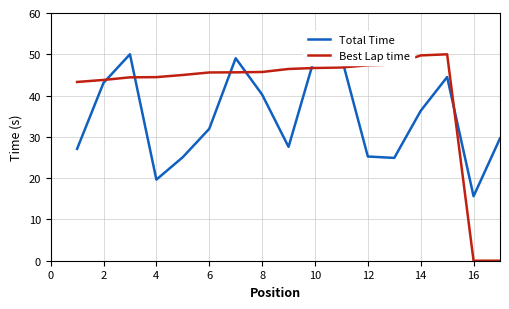

Is this an area chart (filled region under the line)?

No